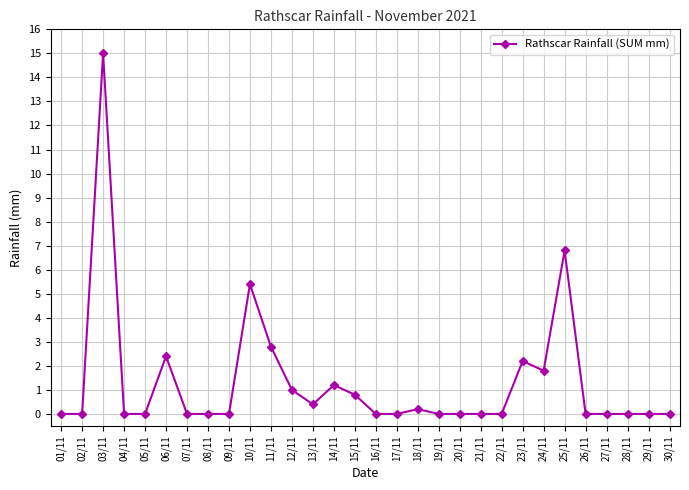

What is the value of the 14th point from the left?

1.2